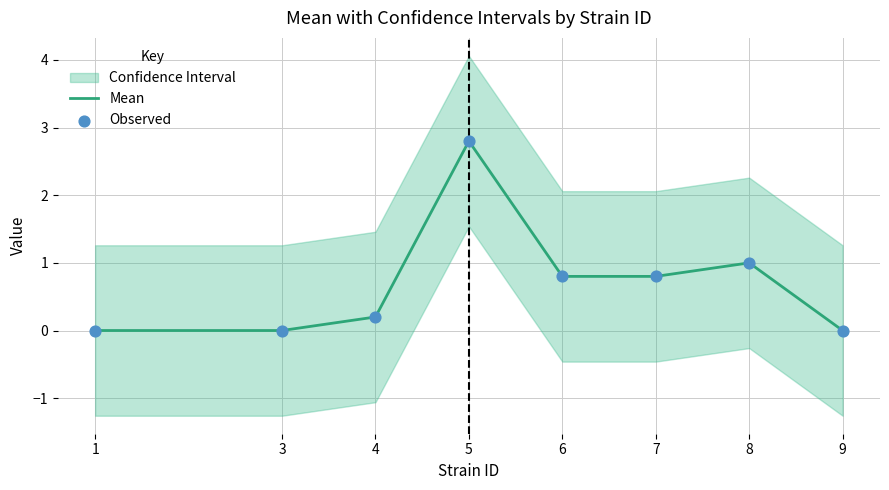

Which series contains the highest Y value?

Mean